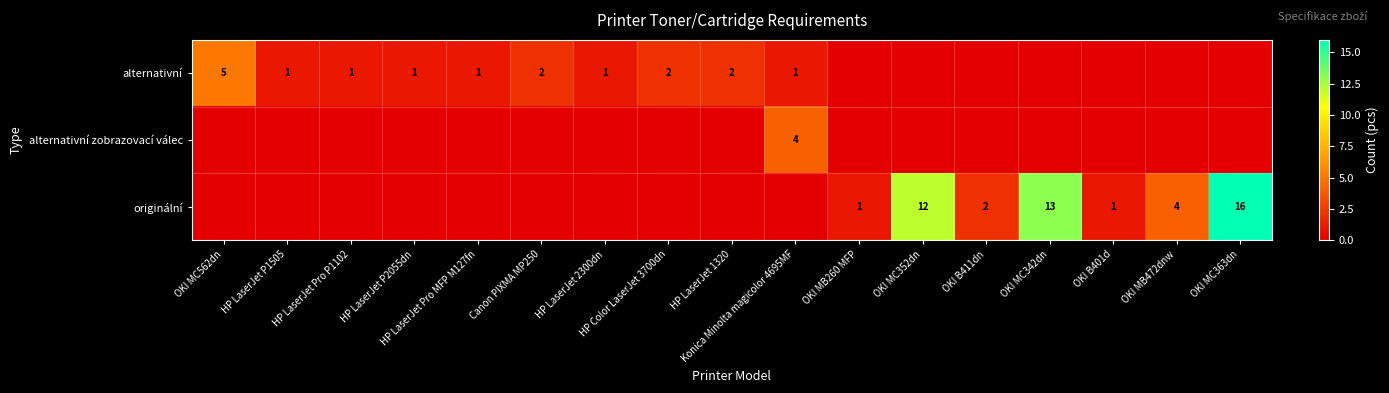

The alternativní series shows 2 at HP Color LaserJet 3700dn. True or false?

True